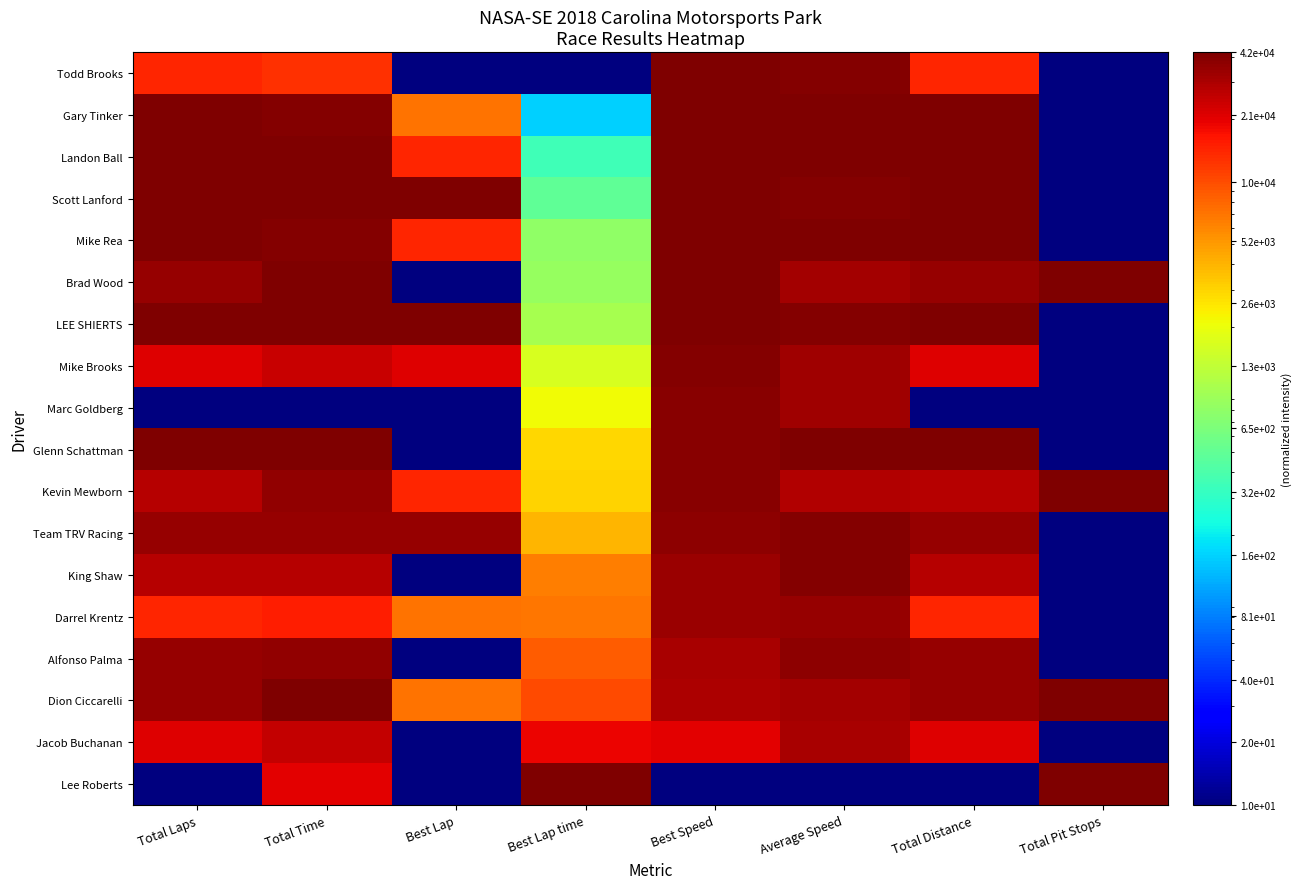

How many series are shown in this chart?

18